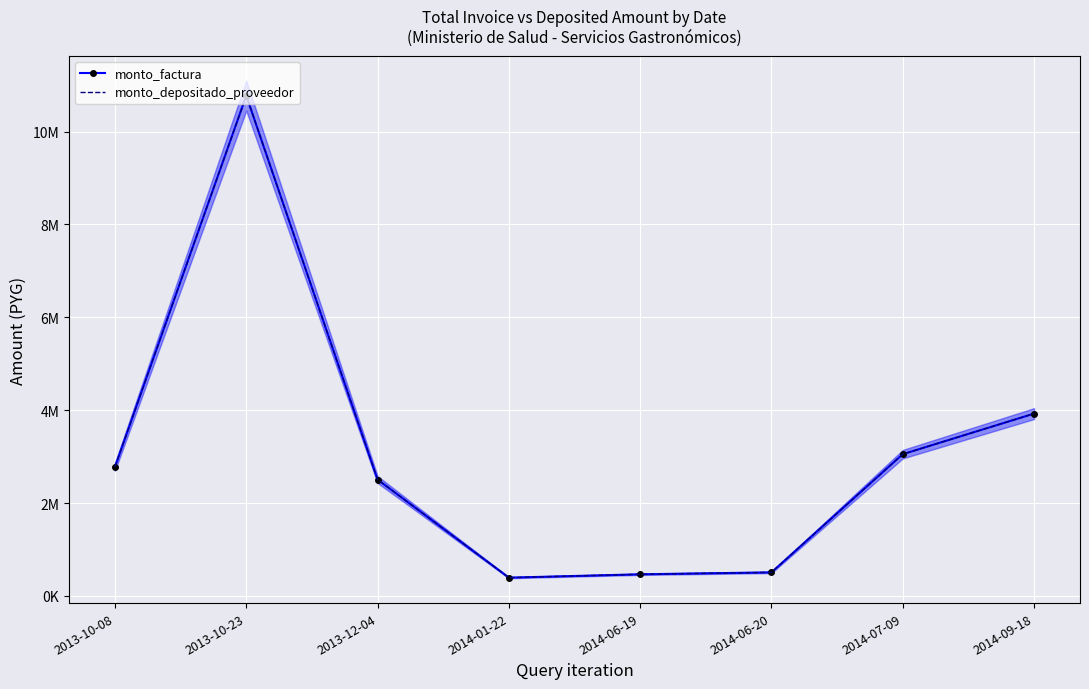

Reading left to right, extract all data points from this chart.

monto_factura: 2779000	10771500	2504750	392500	465000	506500	3051700	3925200
monto_depositado_proveedor: 2779000	10771500	2504750	392500	465000	506500	3051700	3925200